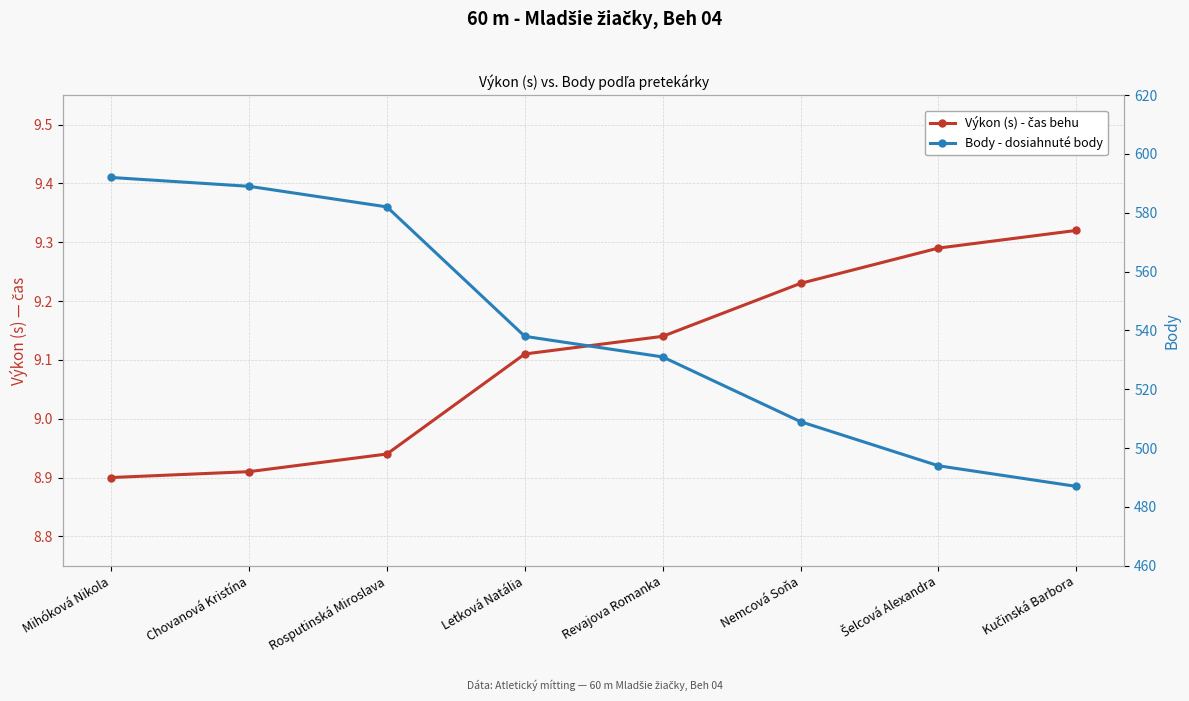

What is the difference between the second highest and second lowest values in the Body - dosiahnuté body series?

95.0